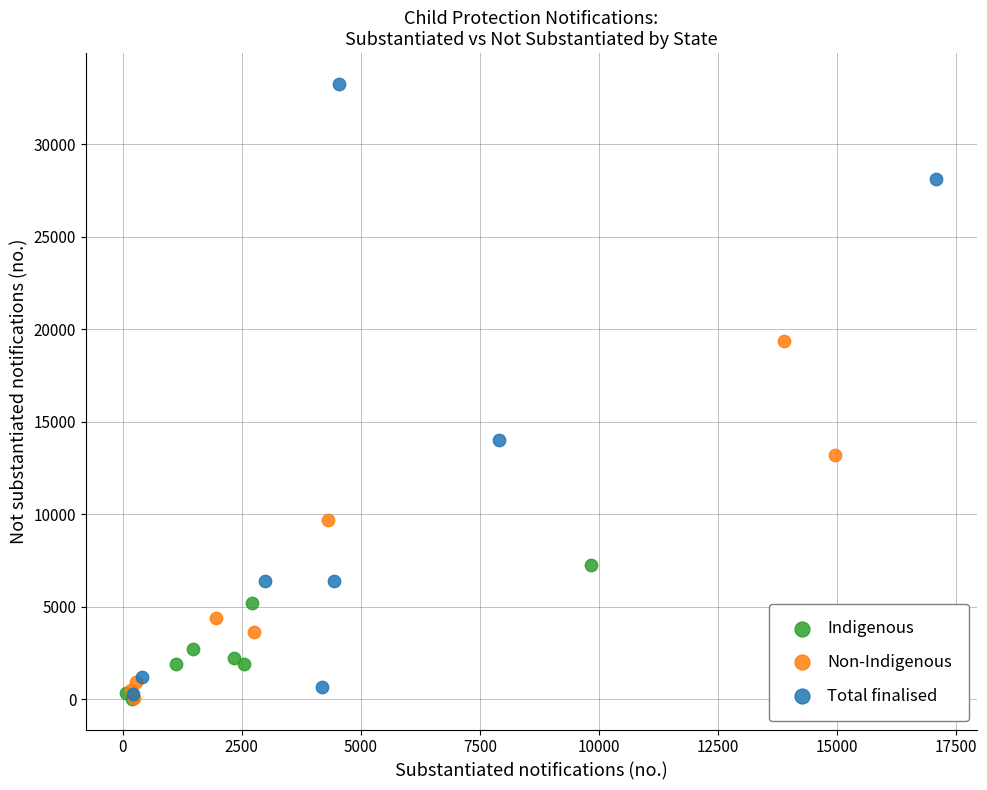

Which series contains the highest Y value?

Total finalised